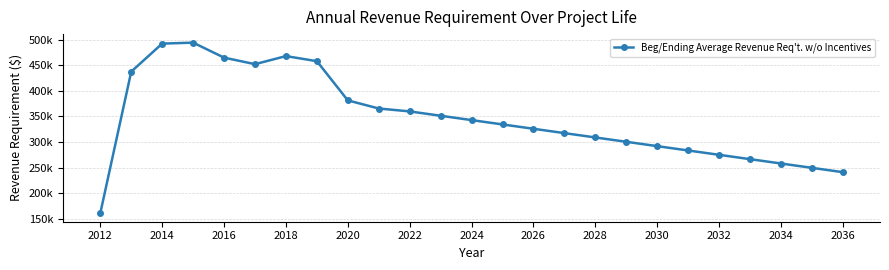

Is this an area chart (filled region under the line)?

No